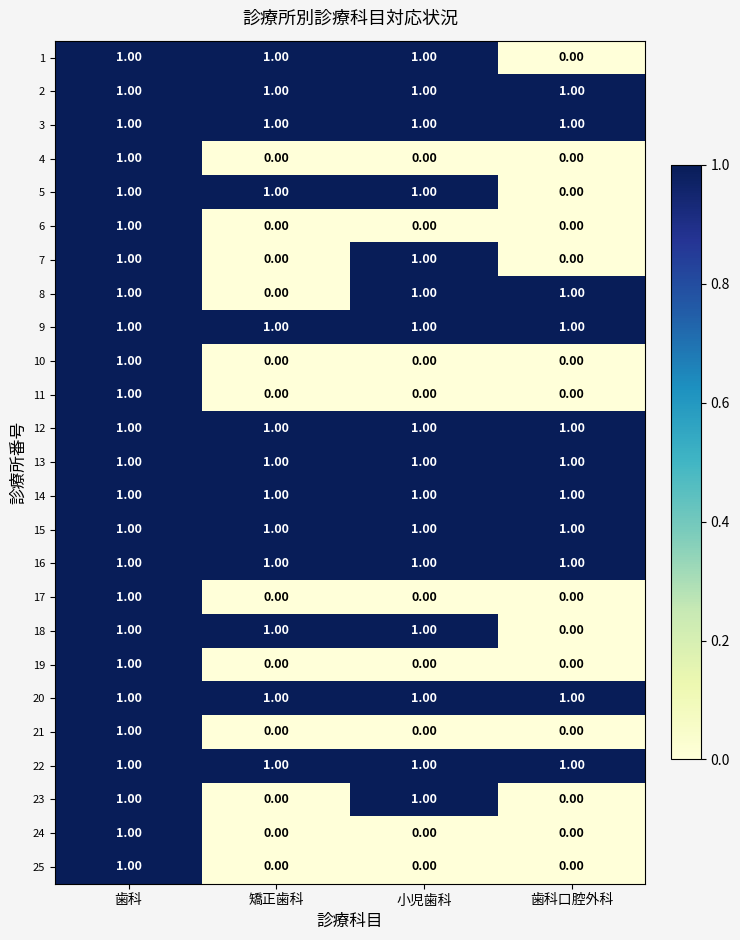

How many distinct data groups are displayed?

25